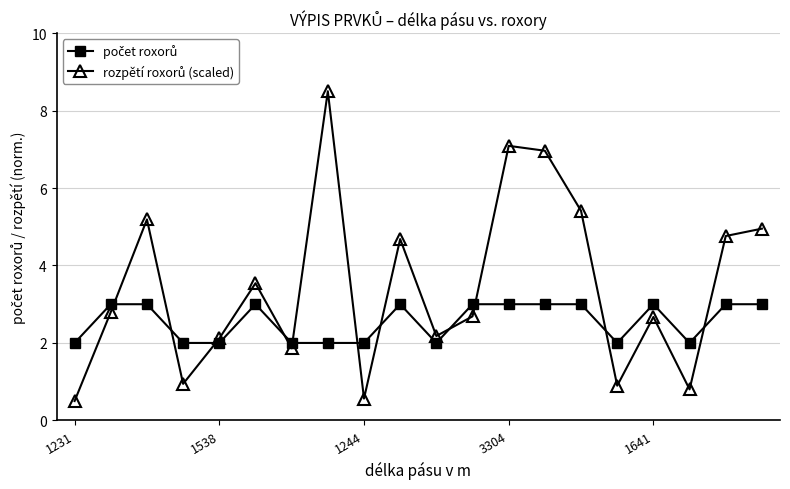

What is the maximum value shown in the chart?

8.5